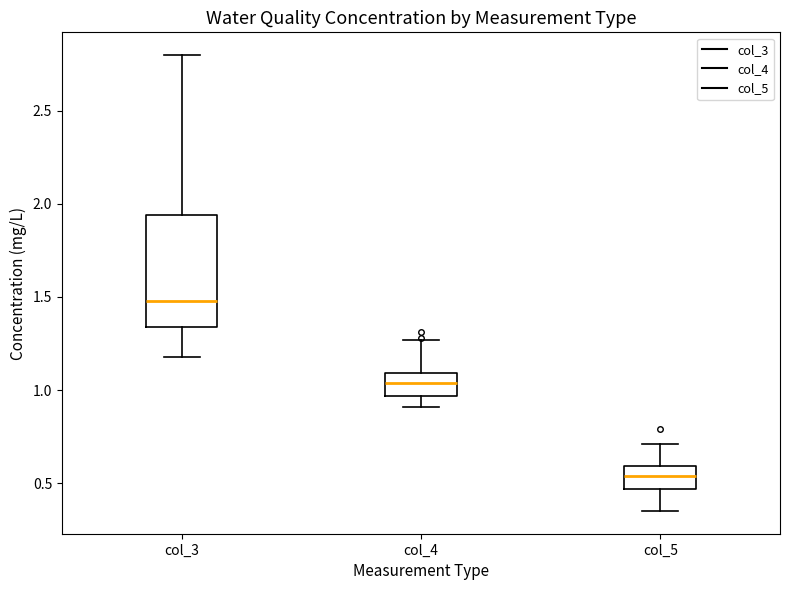

Which box has the highest median line?

col_3